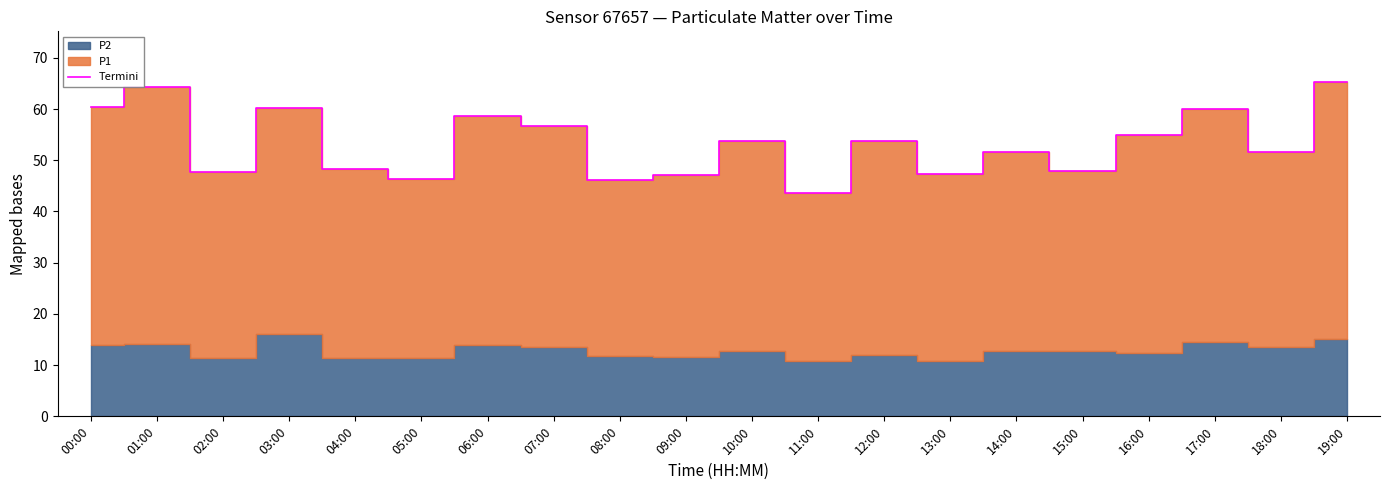

List the labels in order of value, smallest first.

11:00, 08:00, 05:00, 09:00, 13:00, 02:00, 15:00, 04:00, 18:00, 14:00, 12:00, 10:00, 16:00, 07:00, 06:00, 17:00, 03:00, 00:00, 01:00, 19:00